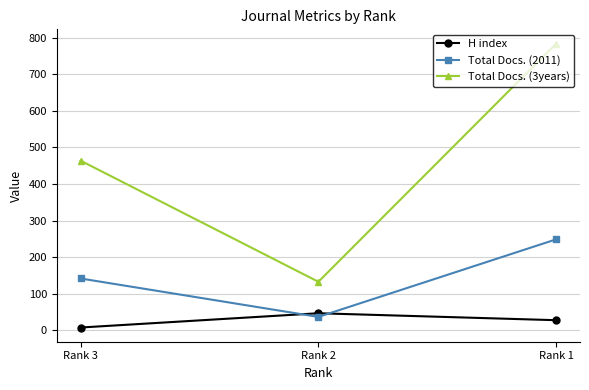

What are all the series names shown in the legend?

H index, Total Docs. (2011), Total Docs. (3years)